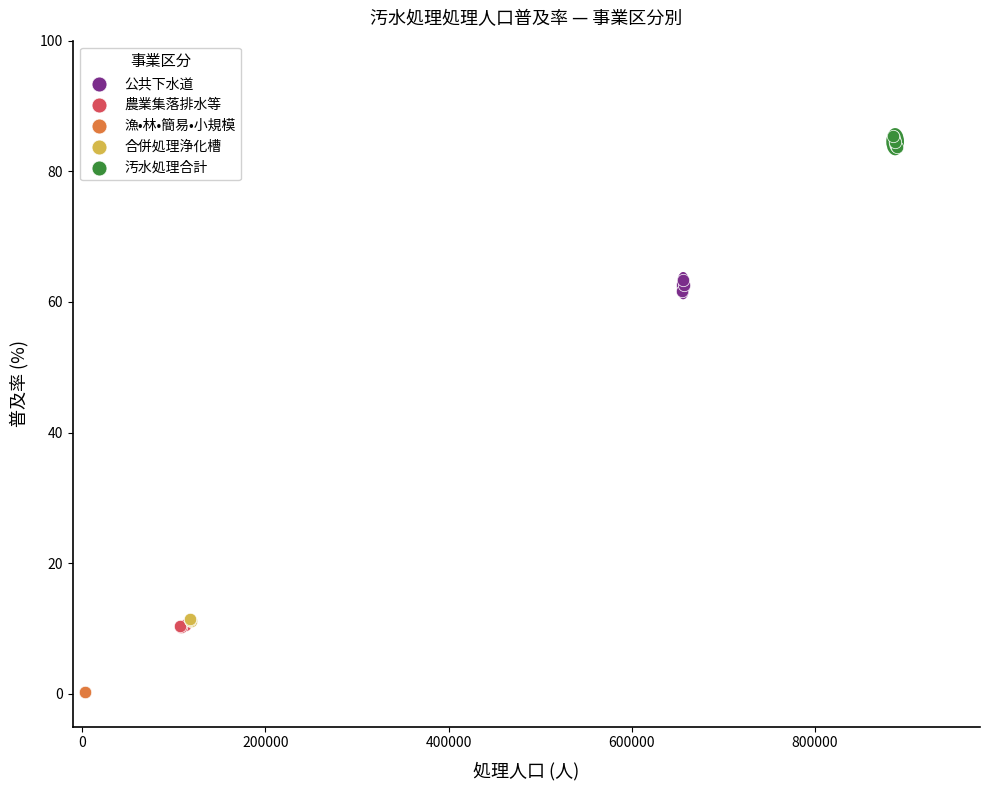

Which series reaches the maximum Y coordinate?

汚水処理合計